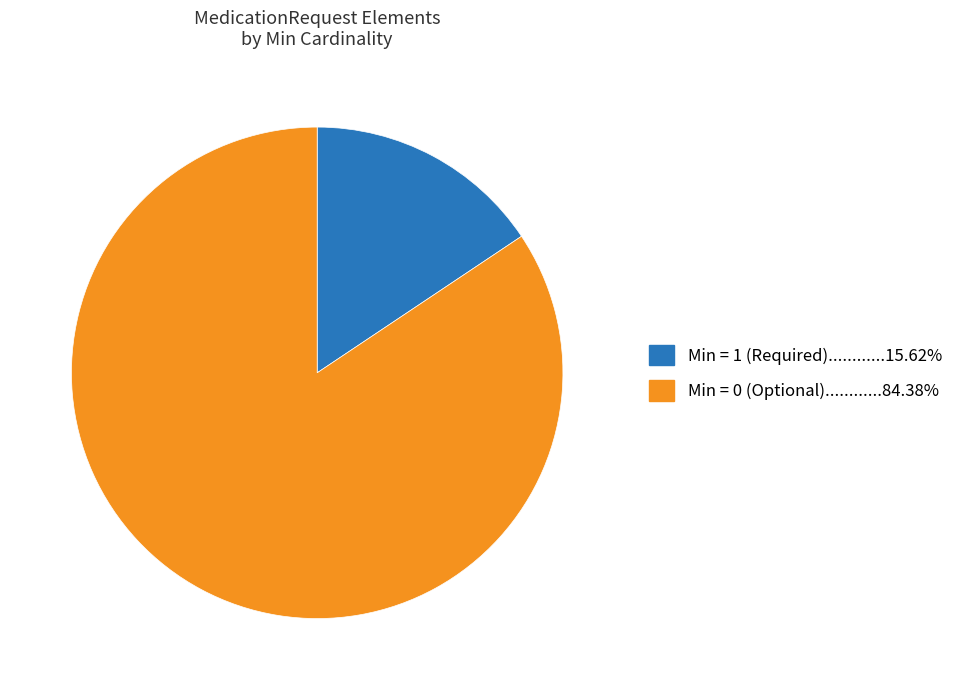

Count the number of slices in the pie.

2